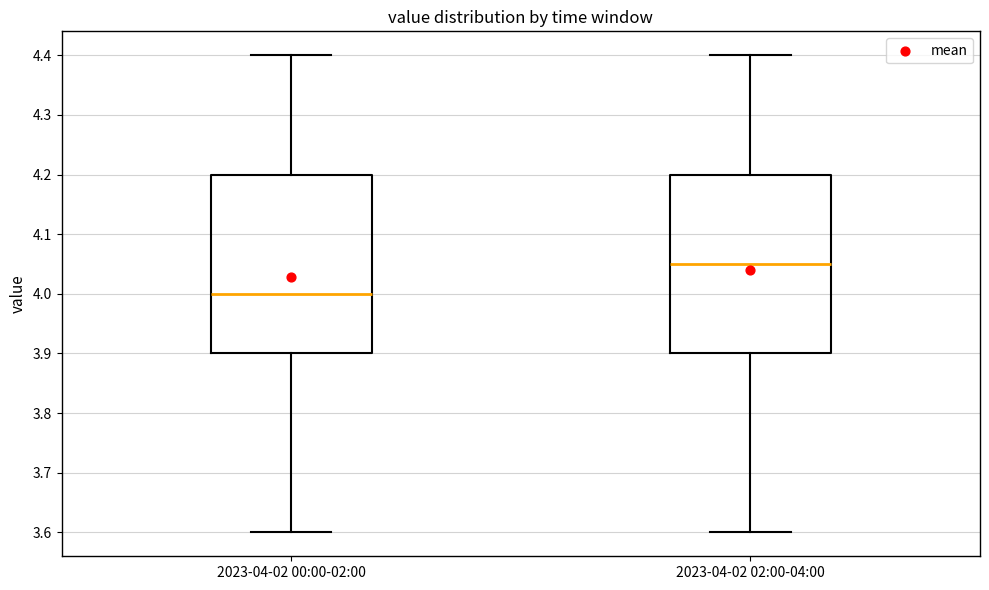

Where does the lower whisker of the box for 2023-04-02 02:00-04:00 end on the y-axis? The values are not printed on the chart, so give them approximately, as read against the axis.

3.60